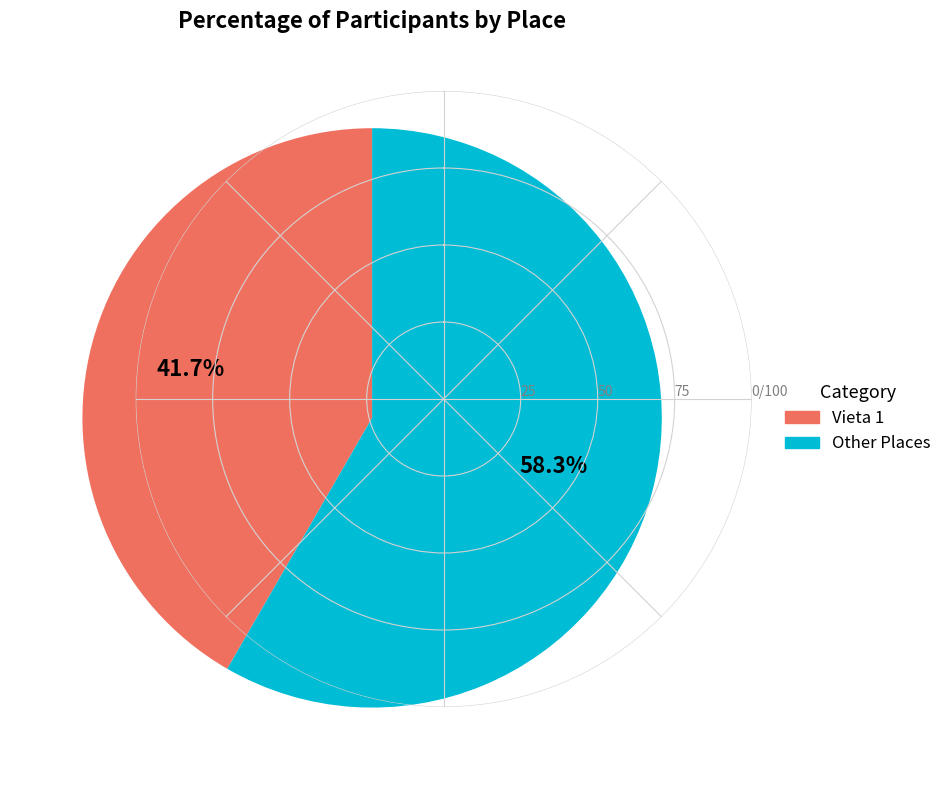

How many slices are in this pie chart?

2